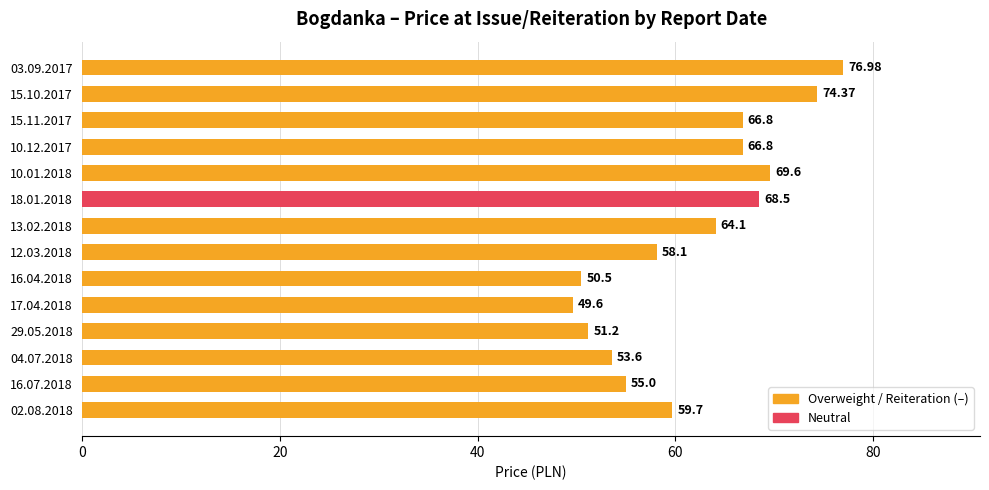

Between 12.03.2018 and 10.01.2018, which is larger?

10.01.2018